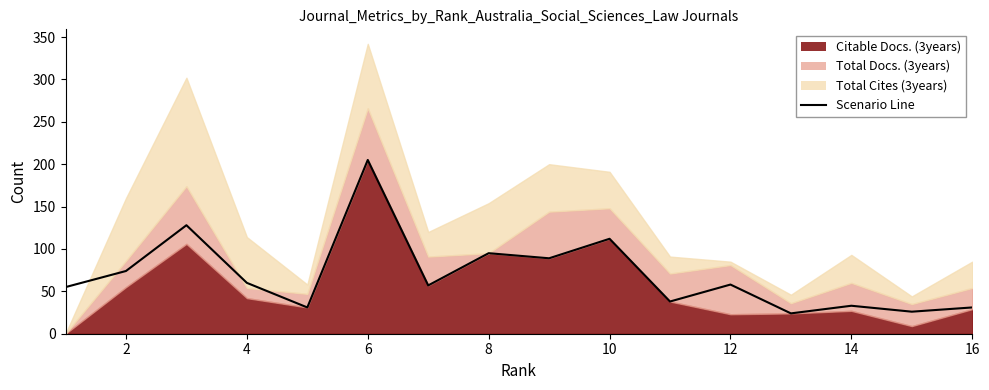

Approximately how many times larger is the value at 8 compared to 16?

3.1